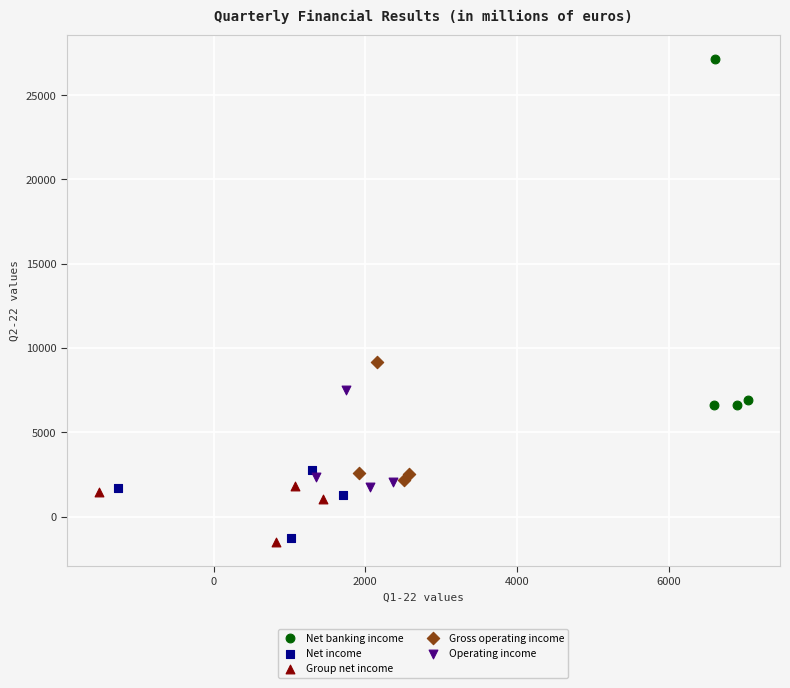

Which series reaches the minimum Y coordinate?

Group net income